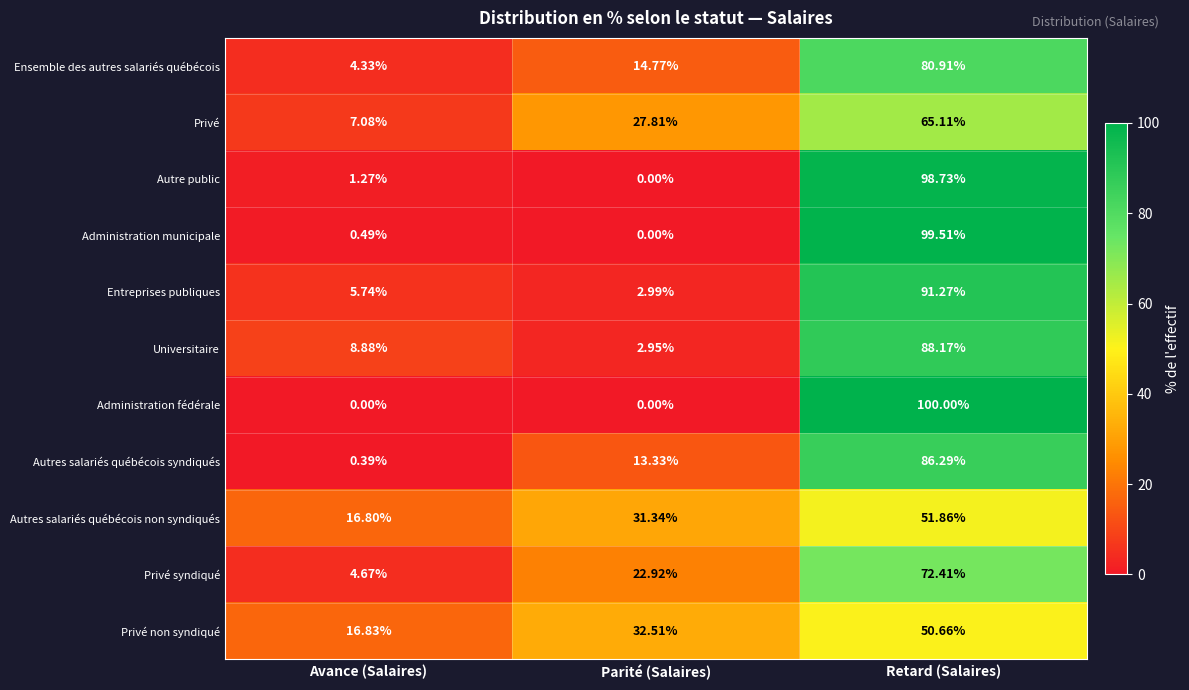

Which series changed the most between Avance (Salaires) and Retard (Salaires)?

Administration fédérale